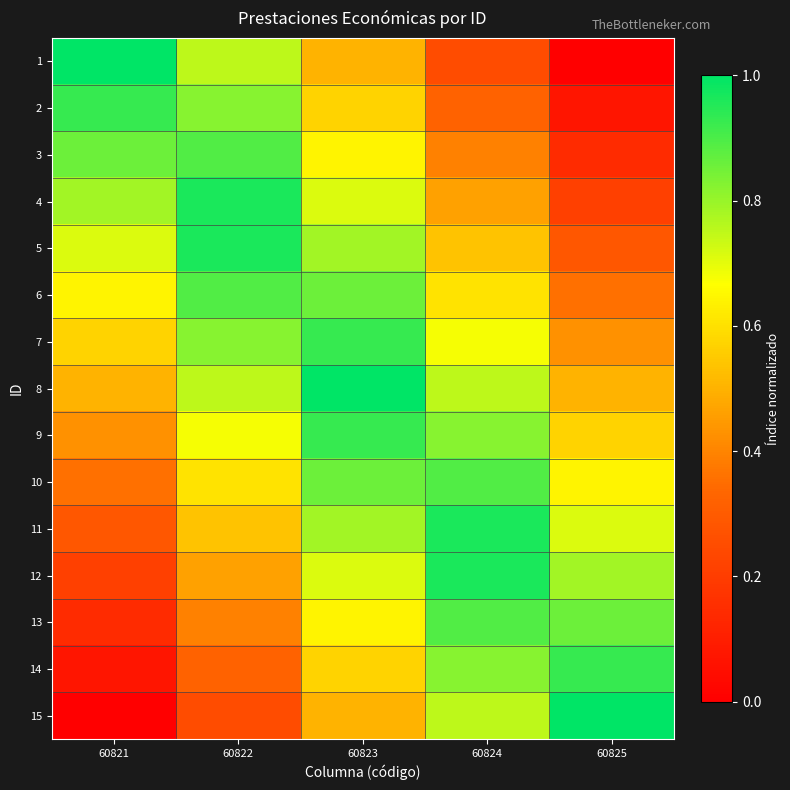

Reading right to left, transcribe all the data shown in this chart.

1: 60825=0.0	60824=0.2	60823=0.5	60822=0.8	60821=1.0
2: 60825=0.1	60824=0.3	60823=0.6	60822=0.8	60821=0.9
3: 60825=0.1	60824=0.4	60823=0.6	60822=0.9	60821=0.9
4: 60825=0.2	60824=0.5	60823=0.7	60822=1.0	60821=0.8
5: 60825=0.3	60824=0.5	60823=0.8	60822=1.0	60821=0.7
6: 60825=0.4	60824=0.6	60823=0.9	60822=0.9	60821=0.6
7: 60825=0.4	60824=0.7	60823=0.9	60822=0.8	60821=0.6
8: 60825=0.5	60824=0.8	60823=1.0	60822=0.8	60821=0.5
9: 60825=0.6	60824=0.8	60823=0.9	60822=0.7	60821=0.4
10: 60825=0.6	60824=0.9	60823=0.9	60822=0.6	60821=0.4
11: 60825=0.7	60824=1.0	60823=0.8	60822=0.5	60821=0.3
12: 60825=0.8	60824=1.0	60823=0.7	60822=0.5	60821=0.2
13: 60825=0.9	60824=0.9	60823=0.6	60822=0.4	60821=0.1
14: 60825=0.9	60824=0.8	60823=0.6	60822=0.3	60821=0.1
15: 60825=1.0	60824=0.8	60823=0.5	60822=0.2	60821=0.0